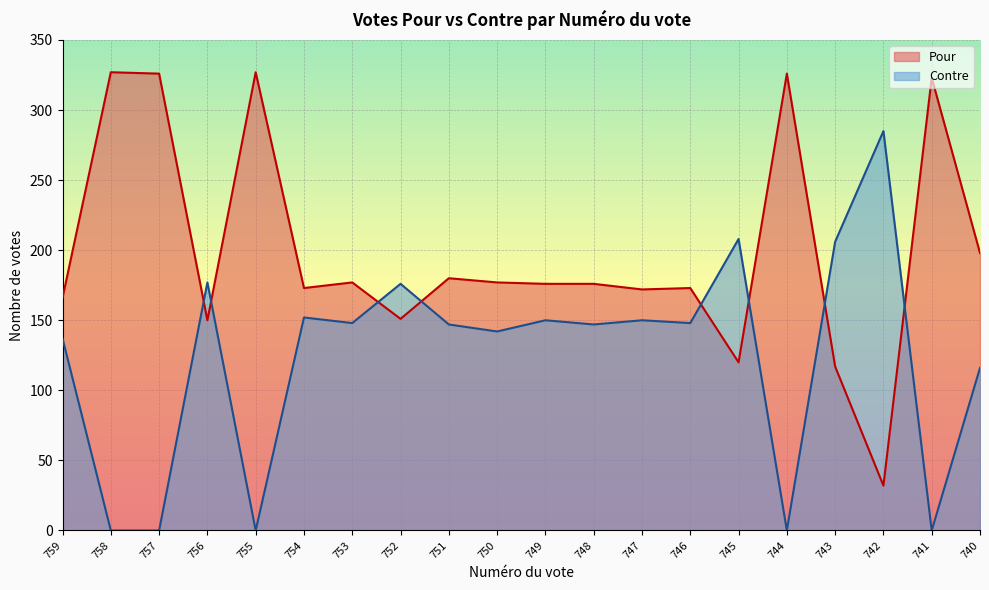

How many intersections are there between Pour and Contre?

8